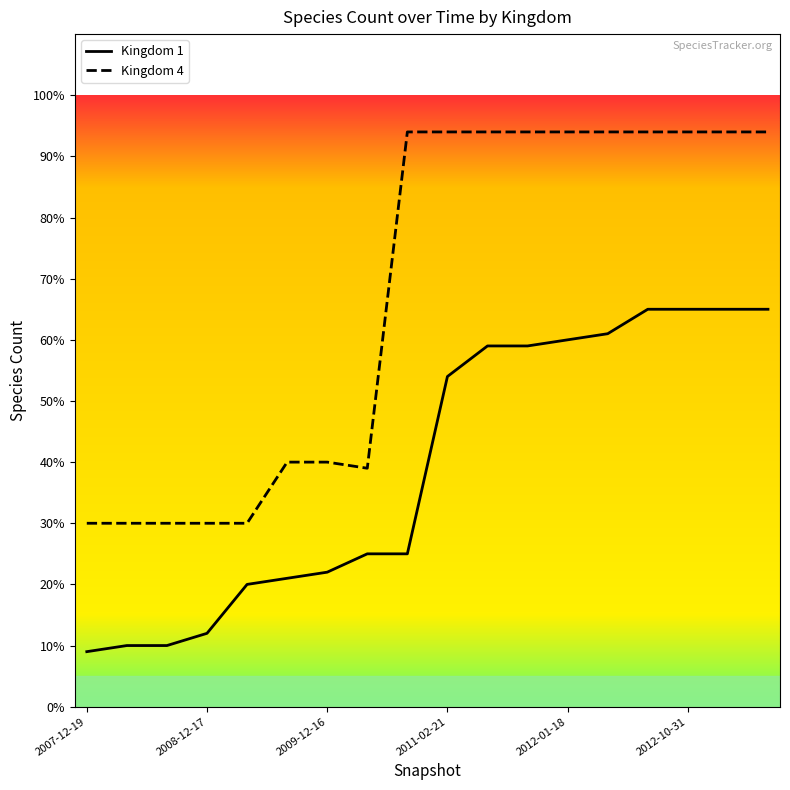

Which series has the largest total across all categories?

Kingdom 4